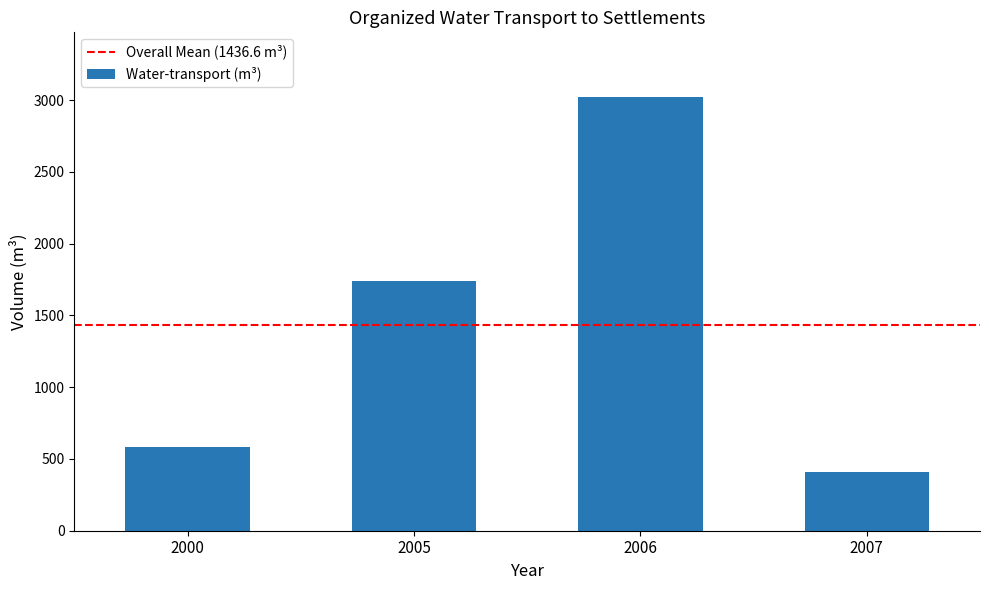

What is the value of the 3rd bar from the left?

3019.5